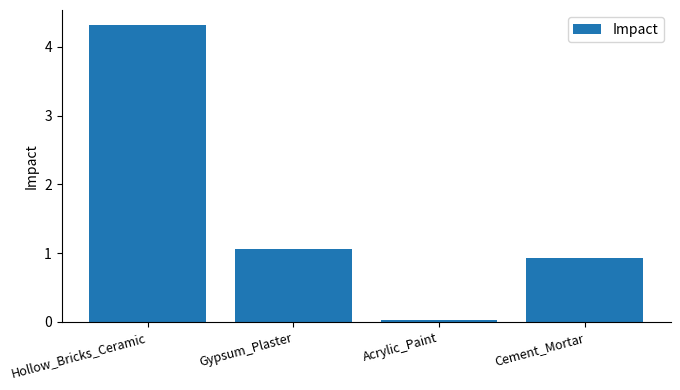

What is the label of the 1st bar from the left?

Hollow_Bricks_Ceramic